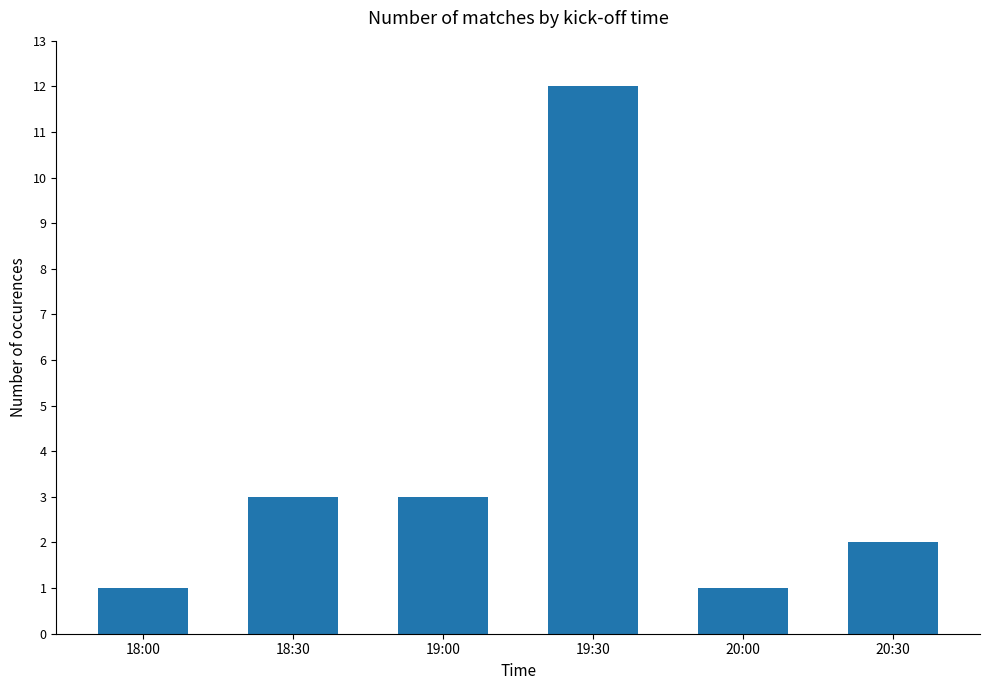

Reading left to right, extract all data points from this chart.

18:00=1	18:30=3	19:00=3	19:30=12	20:00=1	20:30=2